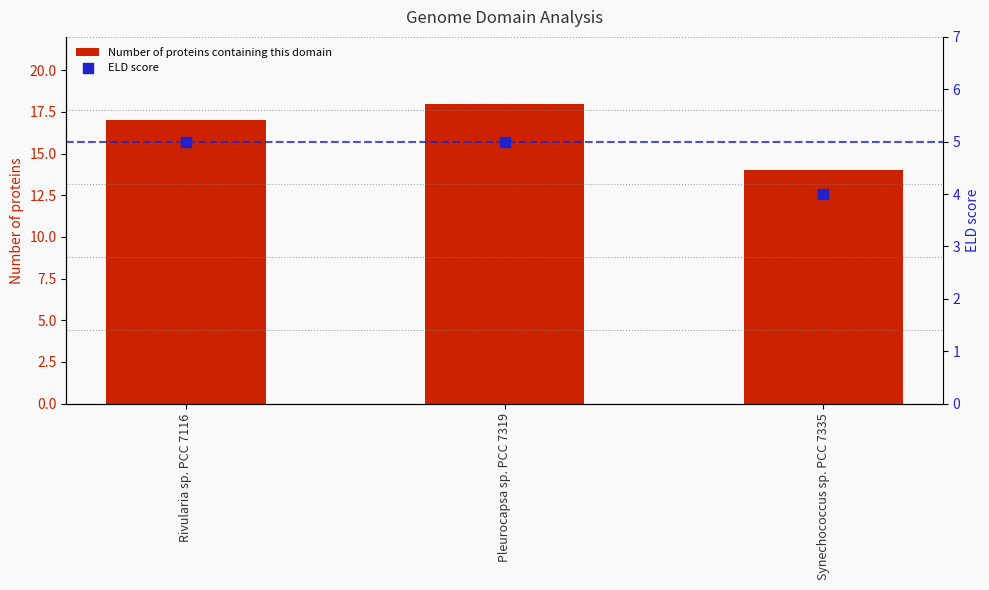

Which series contains the highest Y value?

Number of proteins containing this domain